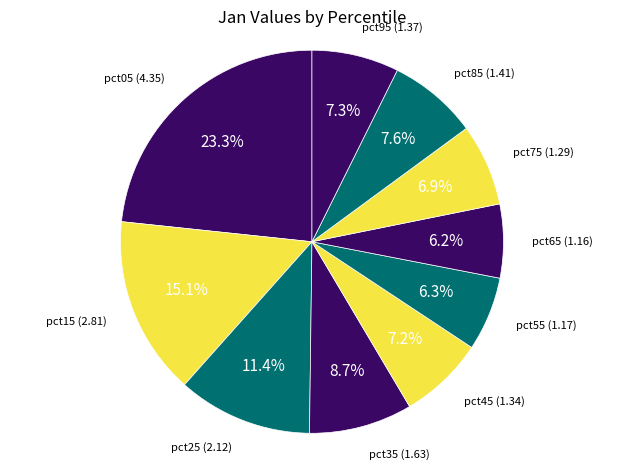

How many slices are in this pie chart?

10